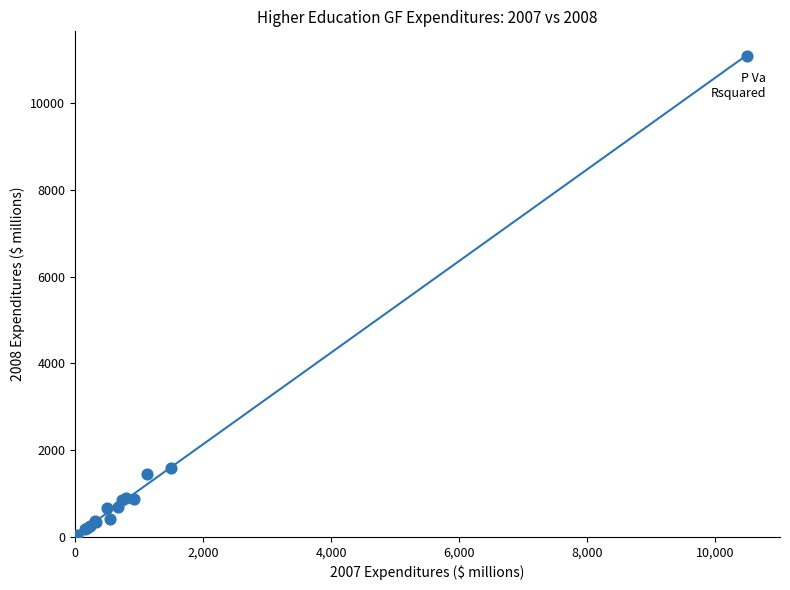

What Y value in the scatter plot is closest to 5561?

1588.0